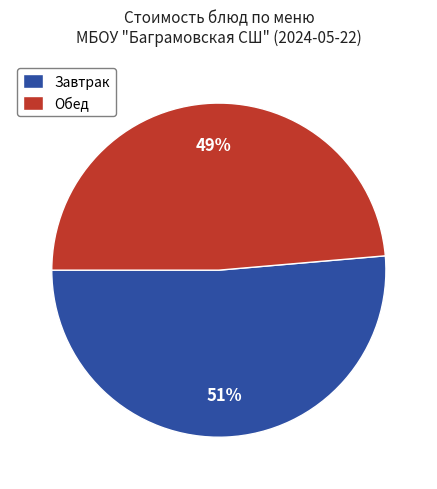

What is the smallest slice in the pie chart?

Обед